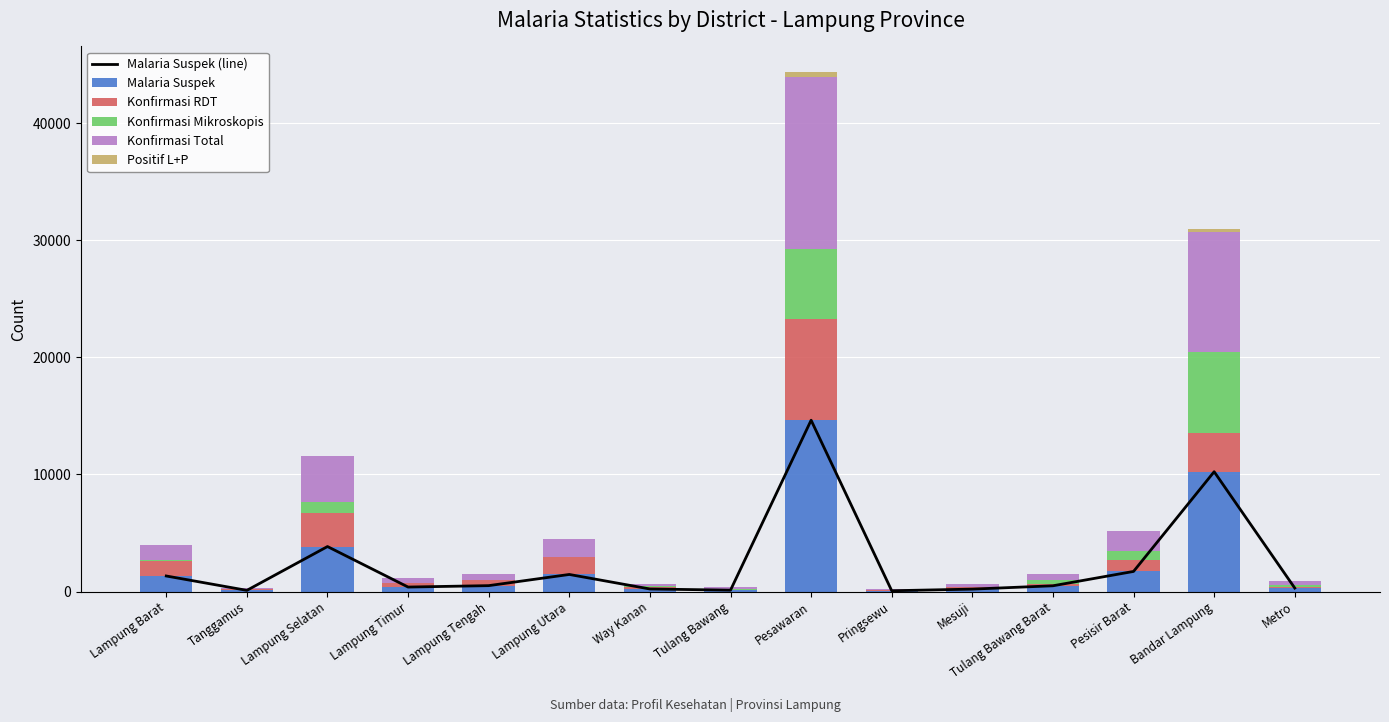

What is the minimum value for Konfirmasi RDT?

2